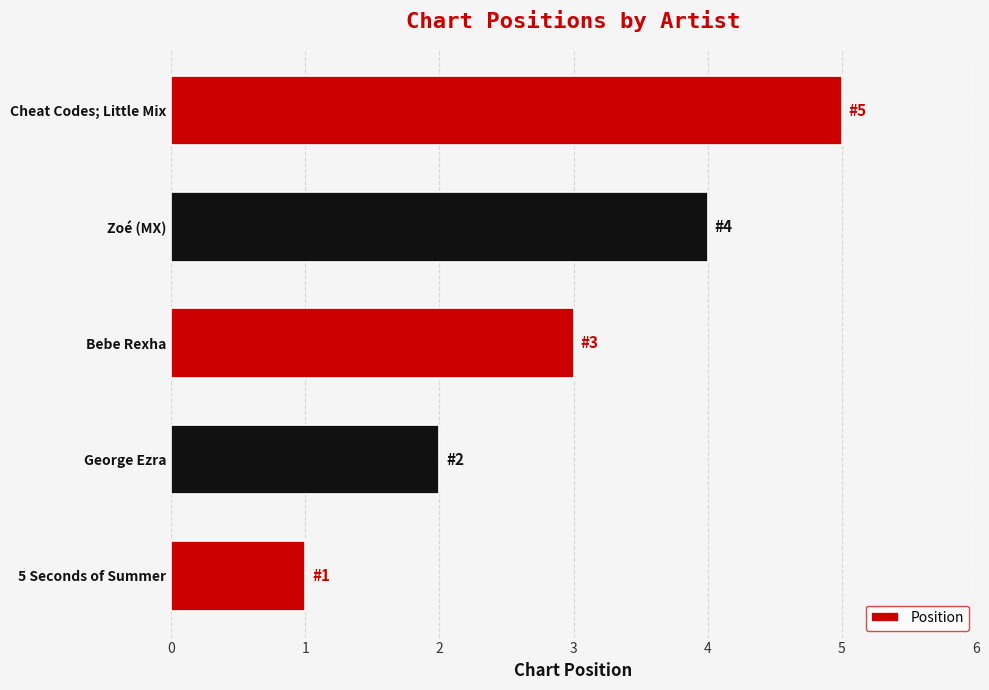

What is the difference between the second highest and second lowest values?

2